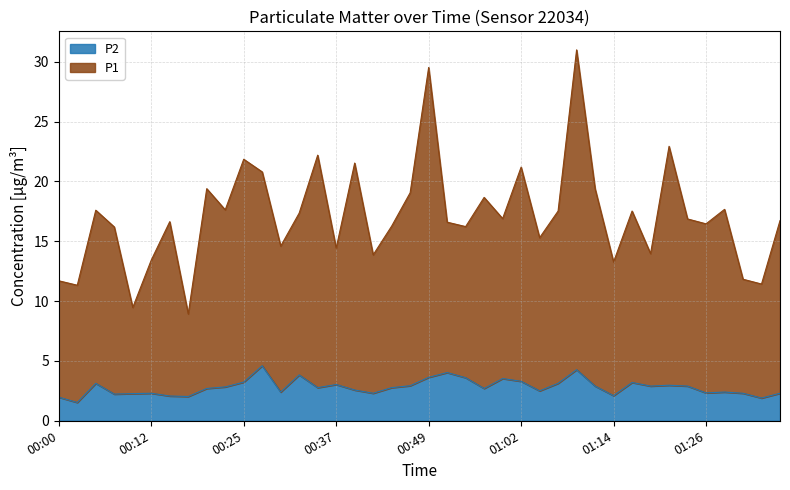

Rank the series at 00:20 from highest to lowest value.

P1, P2